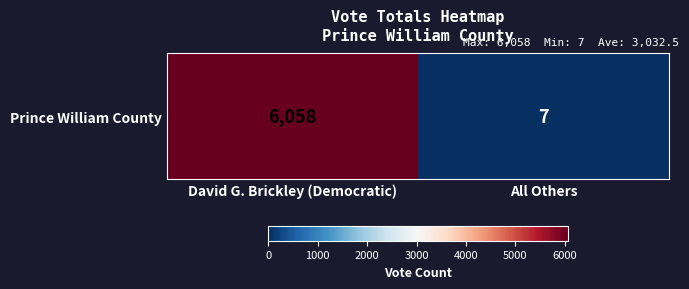

How many data points are less than 6058?

1